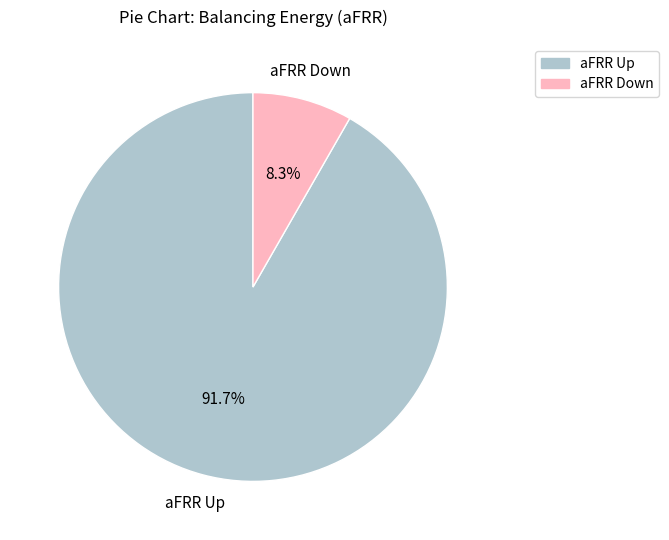

What portion of the pie excludes aFRR Up?

8.3%